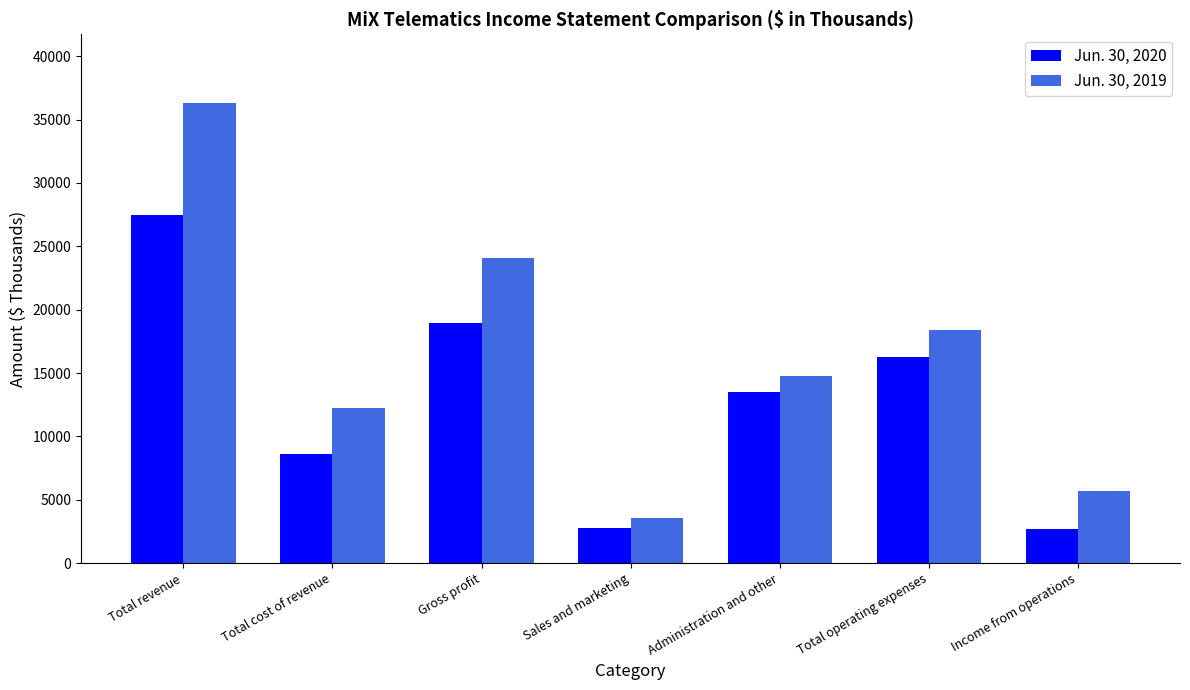

How many values in the Jun. 30, 2020 series are below 13491?

3